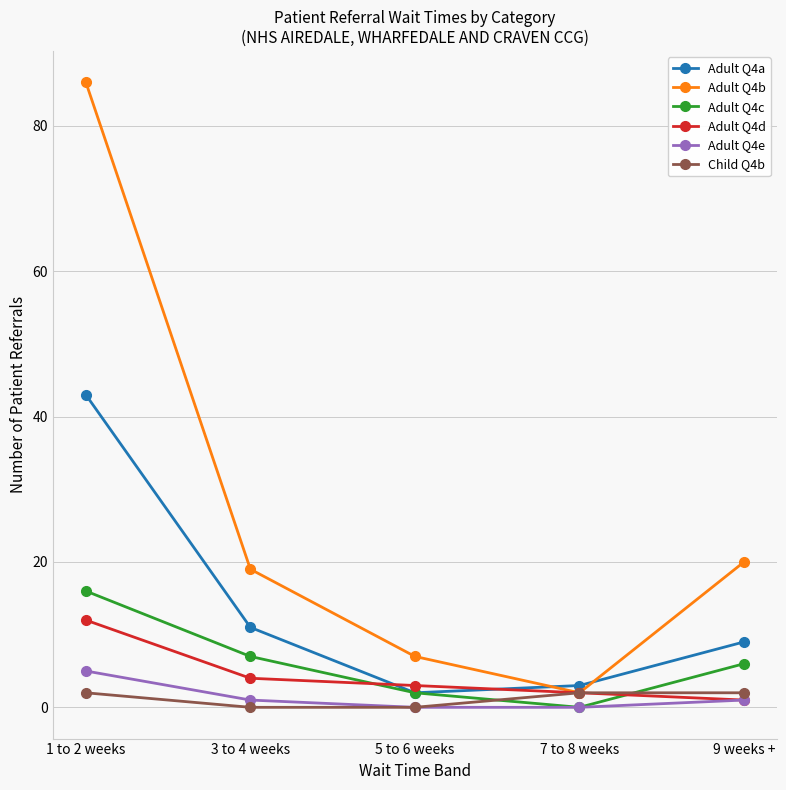

True or false: Adult Q4e and Adult Q4b cross at least once.

False